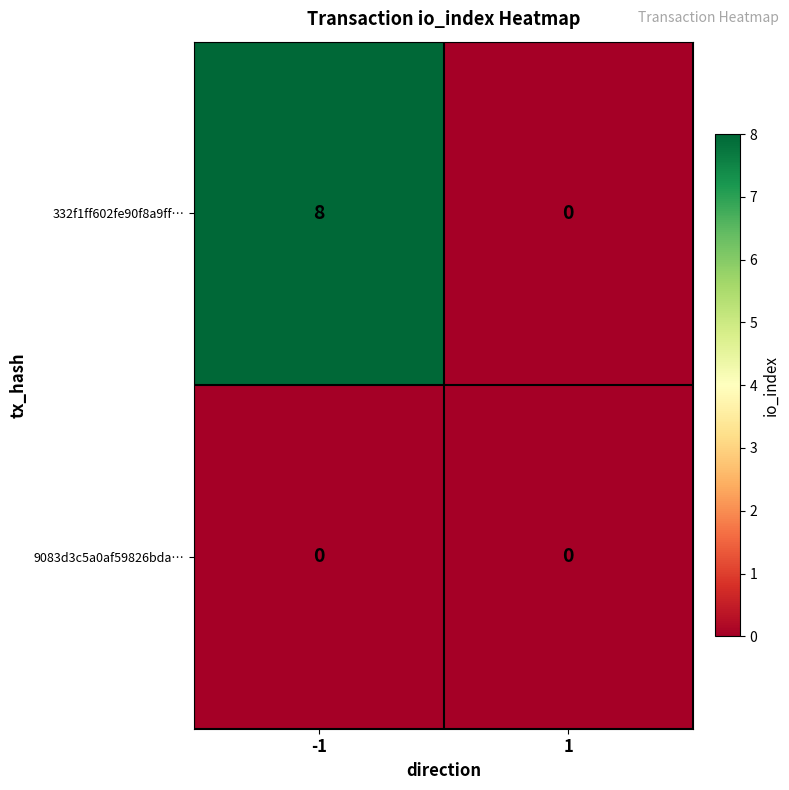

Which series has the largest range (max minus min)?

332f1ff602fe90f8a9ff…